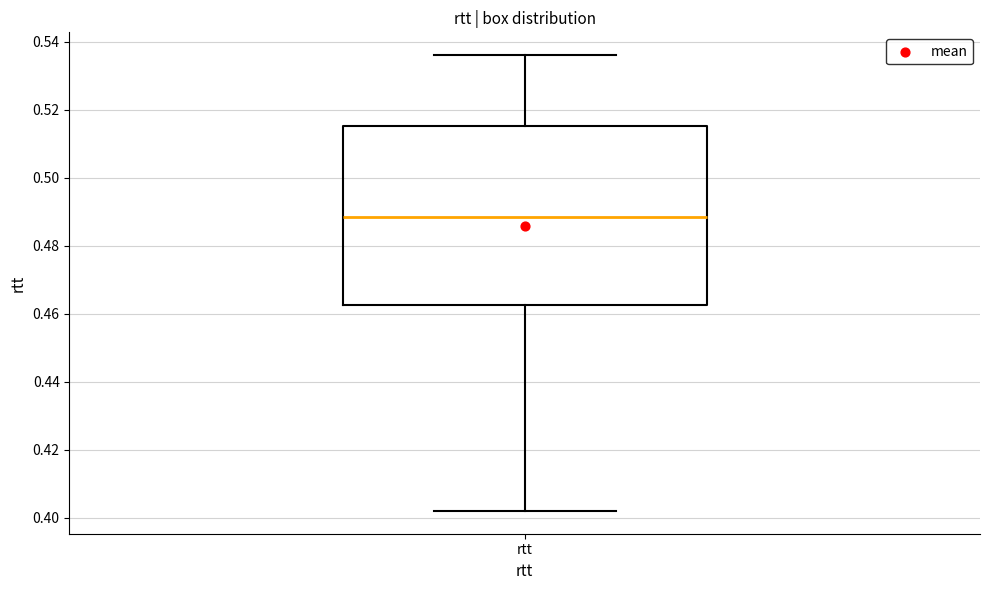

Transcribe this box plot: give where the median line is, the range the box spans, and where the two whiskers end, as read against the y-axis. The values are not printed on the chart, so give them approximately, as read against the axis.

median 0.488, box 0.462 to 0.516, whiskers 0.402 to 0.536